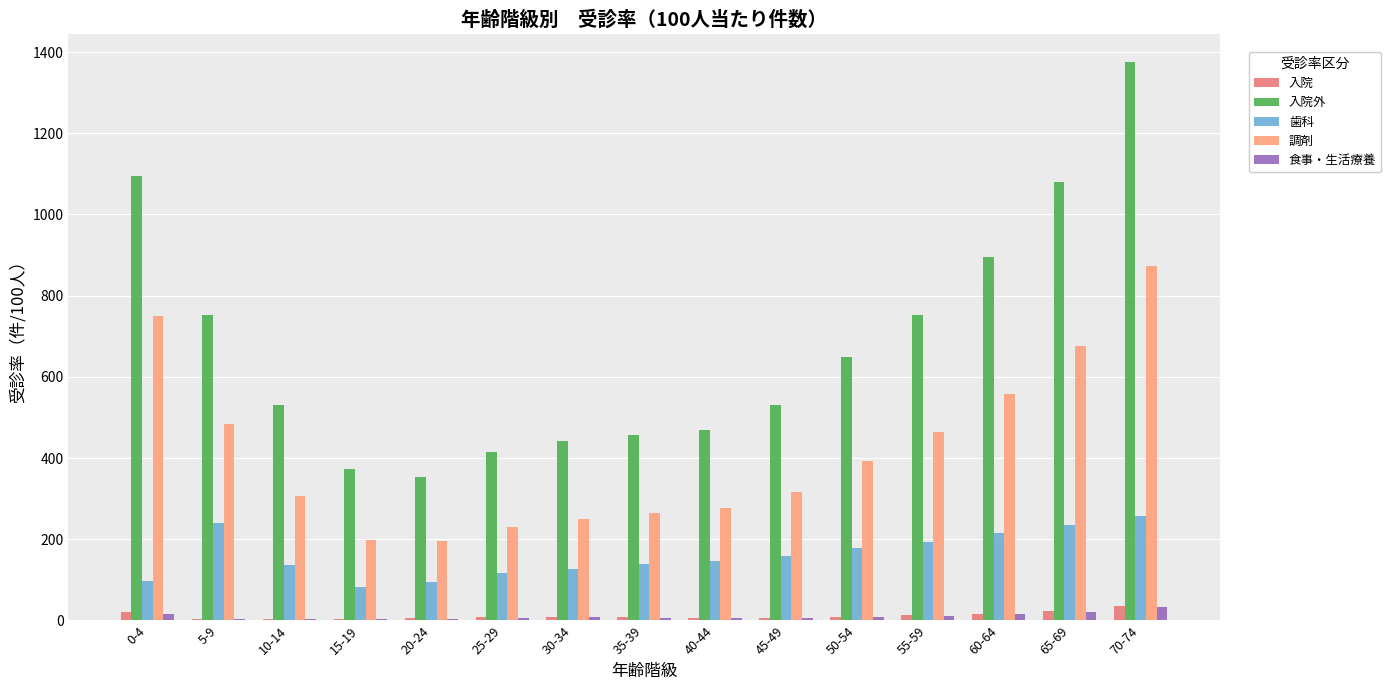

How many data points in 入院外 are above 530?

8